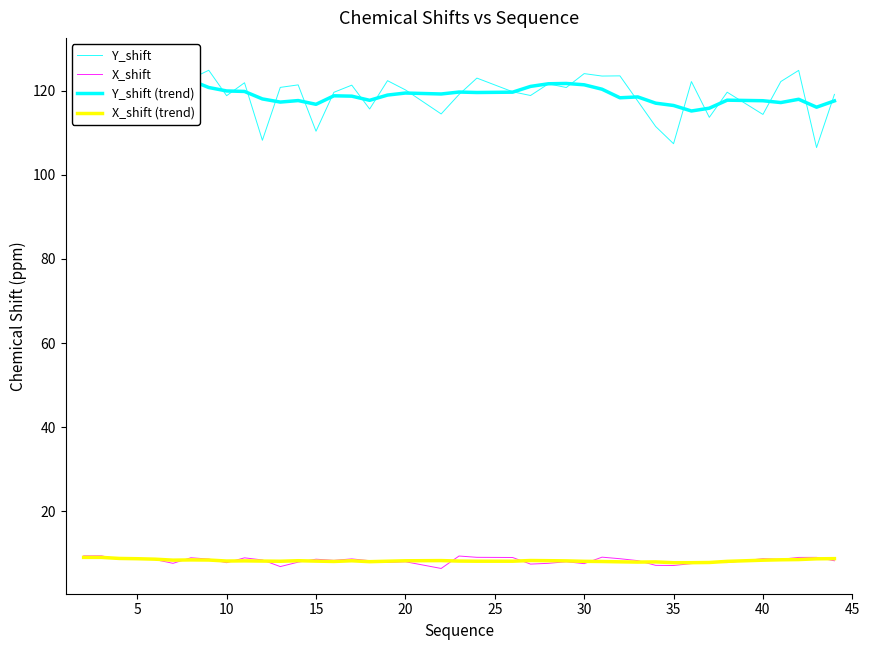

Reading left to right, list all the values displayed in this chart.

Y_shift: 124.9	126.0	122.3	120.2	126.6	122.2	122.8	124.9	118.8	121.9	108.2	120.8	121.4	110.4	119.6	121.3	115.7	122.4	120.2	114.5	119.1	123.0	119.8	118.9	121.6	120.8	124.1	123.5	123.5	117.5	111.5	107.4	122.2	113.7	119.7	114.4	122.2	124.8	106.5	119.1
X_shift: 9.4	9.4	8.5	8.6	8.5	7.6	8.9	8.6	7.8	8.9	8.4	6.8	7.9	8.6	8.3	8.7	8.2	7.8	8.0	6.4	9.4	9.0	9.0	7.4	7.6	8.0	7.5	9.1	8.7	8.3	7.1	7.1	7.6	7.8	7.8	8.7	8.6	9.0	9.0	8.2
Y_shift (trend): 123.8	124.4	123.9	123.6	123.6	122.5	122.5	120.8	120.0	119.8	118.1	117.3	117.7	116.8	118.8	118.7	117.7	119.0	119.5	119.2	119.7	119.6	119.7	121.0	121.7	121.7	121.4	120.4	118.3	118.5	117.1	116.5	115.2	115.9	117.8	117.6	117.2	118.0	116.1	117.6
X_shift (trend): 9.0	9.0	8.8	8.7	8.6	8.4	8.4	8.4	8.2	8.2	8.2	8.1	8.2	8.1	8.1	8.2	8.0	8.1	8.2	8.3	8.2	8.1	8.1	8.3	8.2	8.2	8.1	8.1	8.0	7.9	8.0	7.8	7.8	7.8	8.1	8.4	8.5	8.5	8.7	8.7